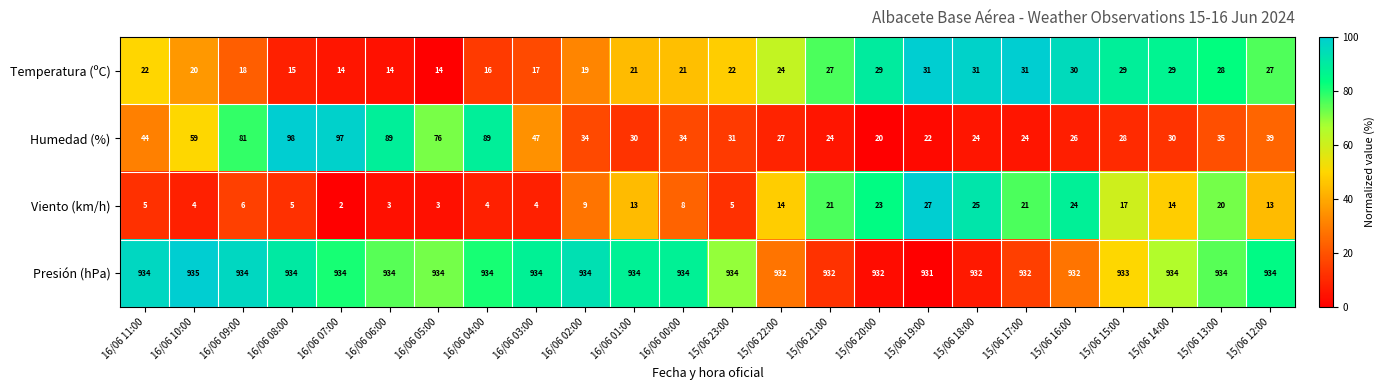

How many data points does each series have?

24